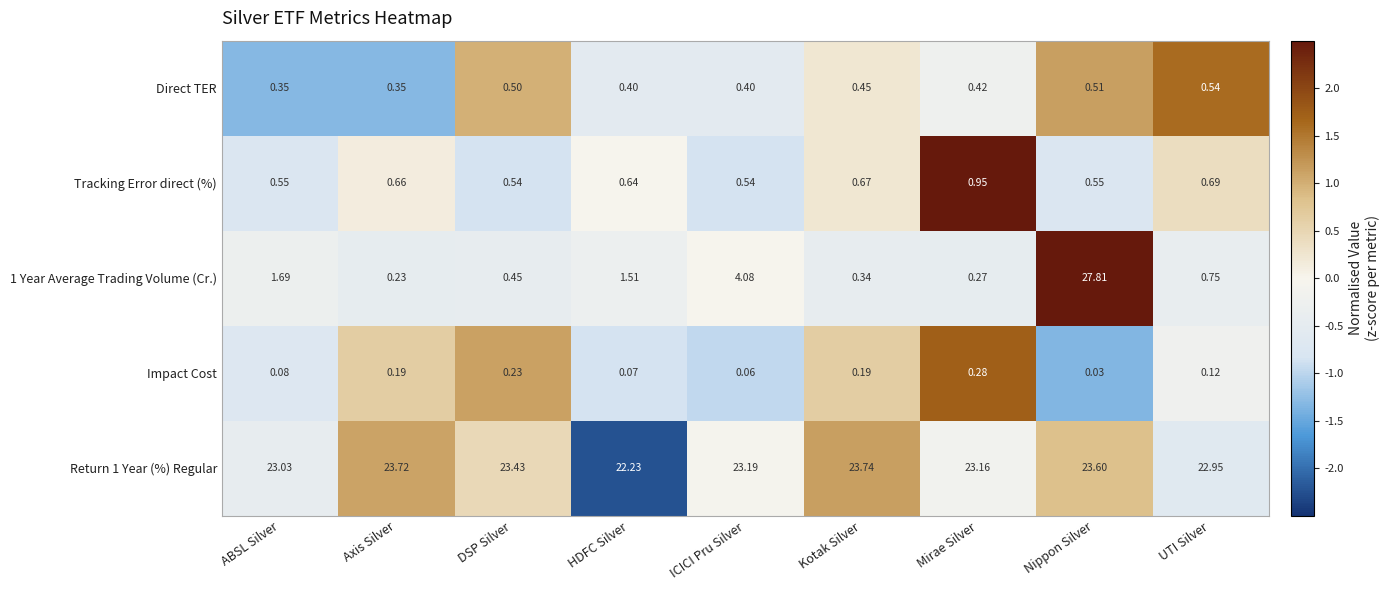

At which label does Direct TER reach its peak?

UTI Silver